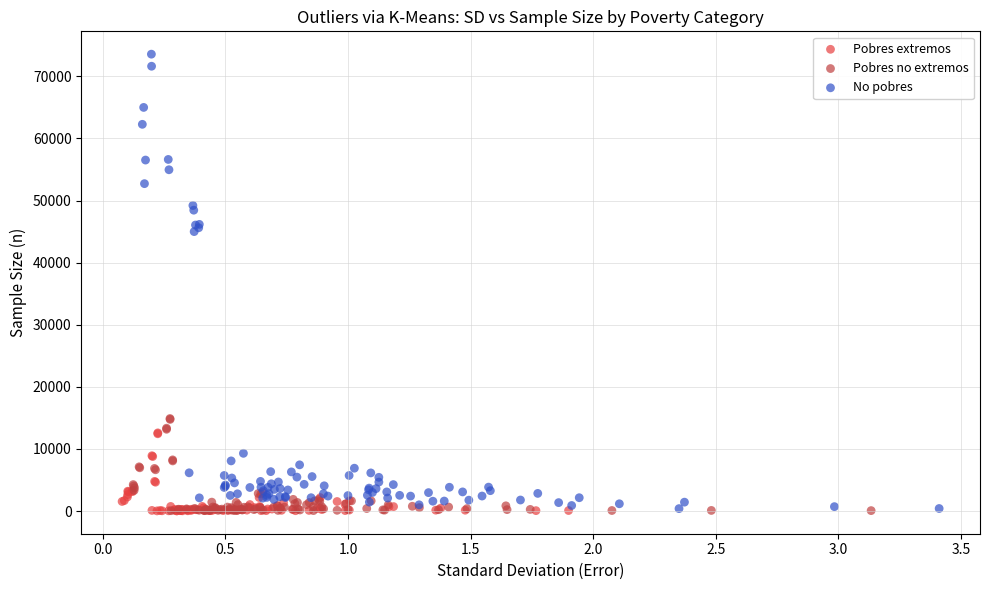

Which series has the widest spread of Y values?

No pobres